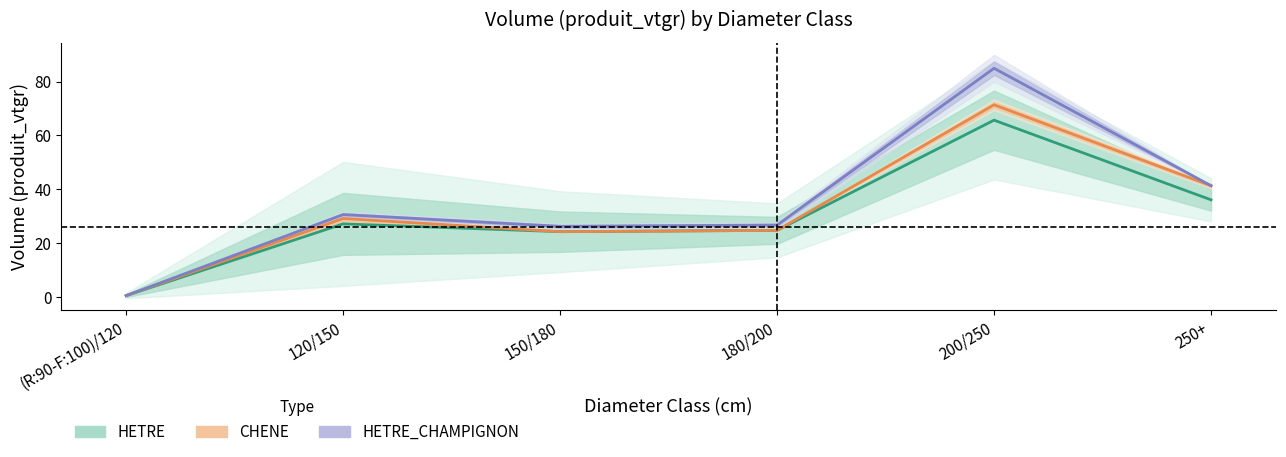

Where is the first local maximum for CHENE?

120/150